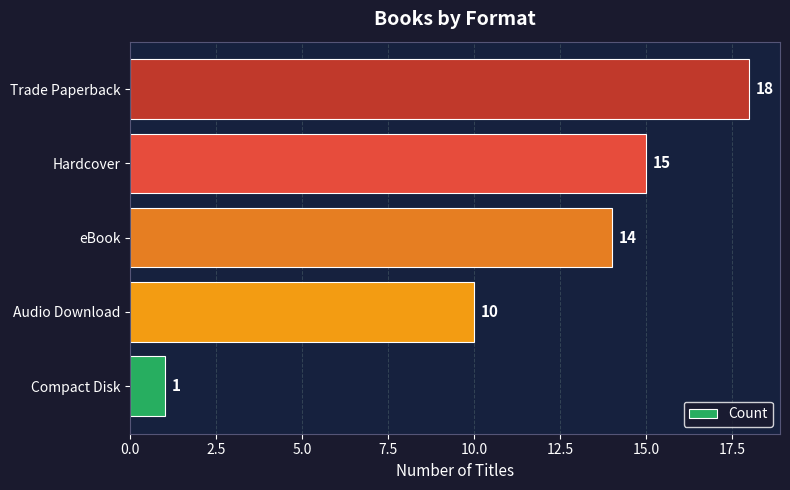

Between Trade Paperback and Audio Download, which is larger?

Trade Paperback